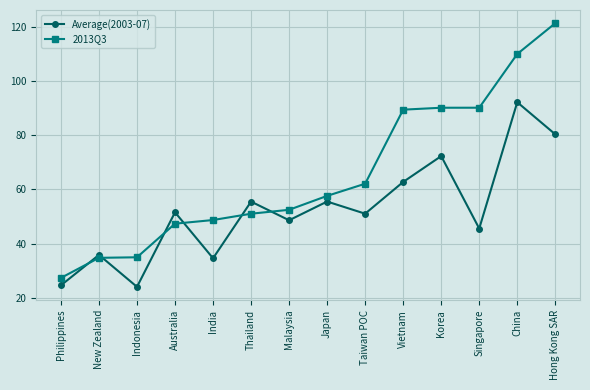

What is the value of the Average(2003-07) point at the 4th from the left?

51.6